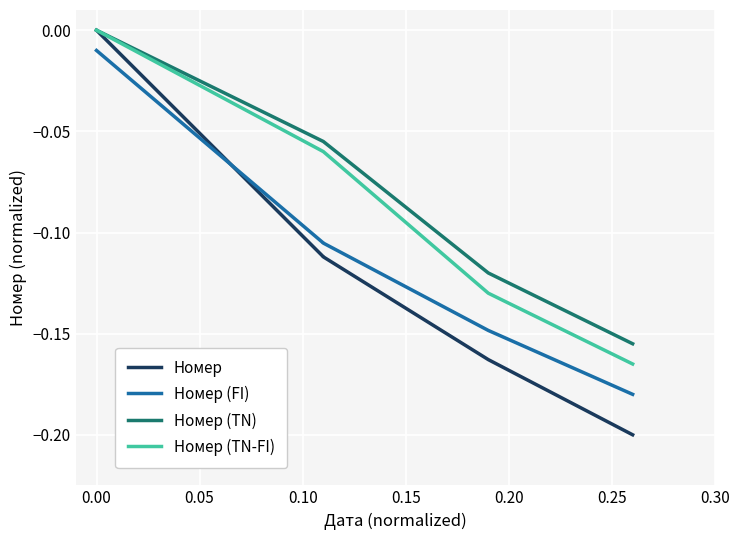

True or false: Номер (TN) and Номер intersect in this chart.

False